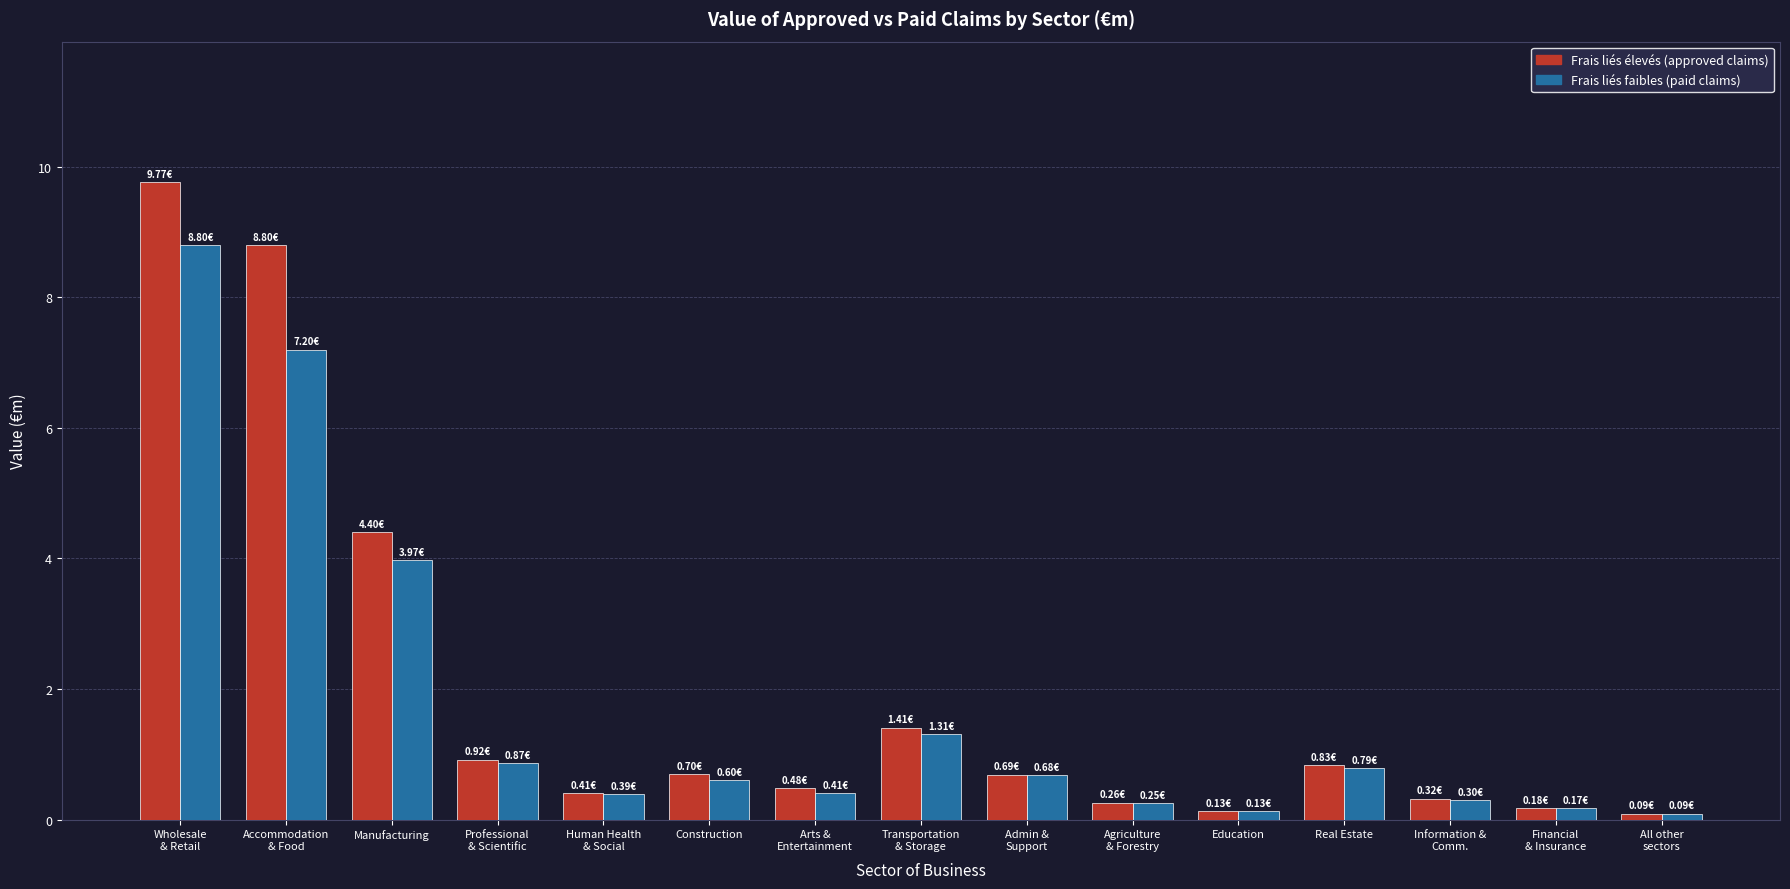

Does the chart contain any negative values?

No